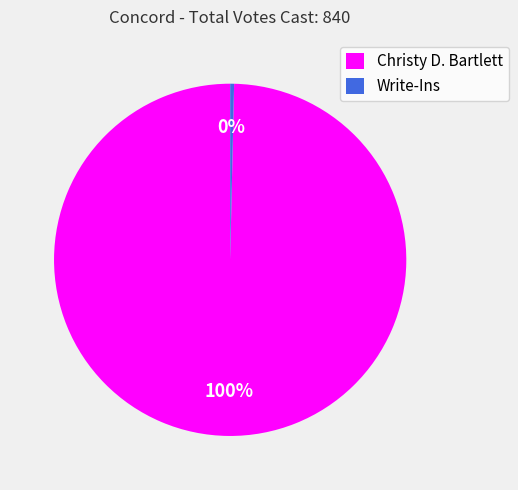

Is there a majority slice in this chart?

Yes